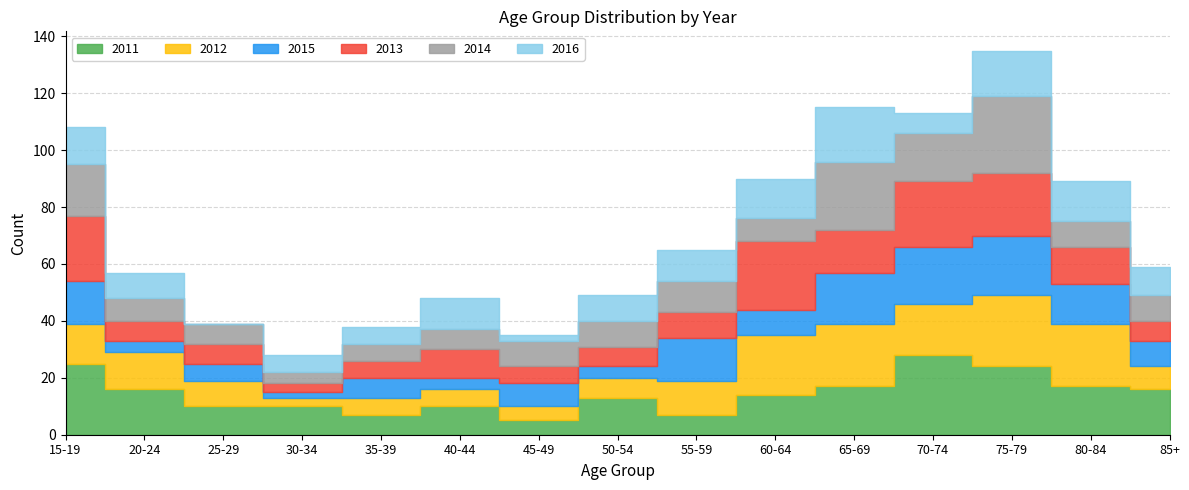

What value does the 2016 series have at 65-69, to the nearest 10?

20